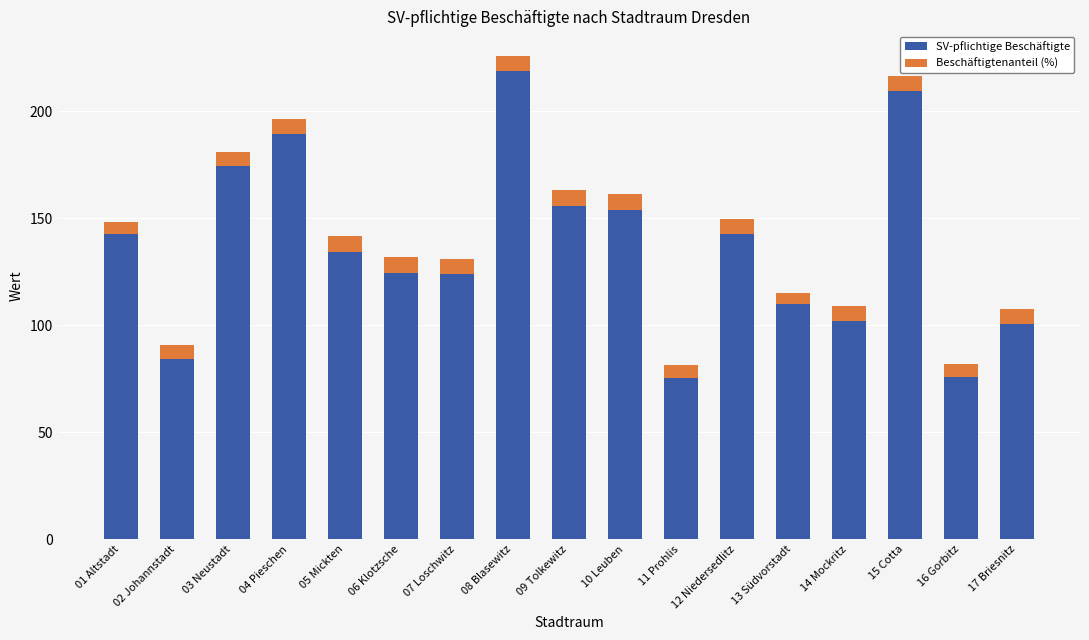

What is the lowest value of the SV-pflichtige Beschäftigte series?

75.6